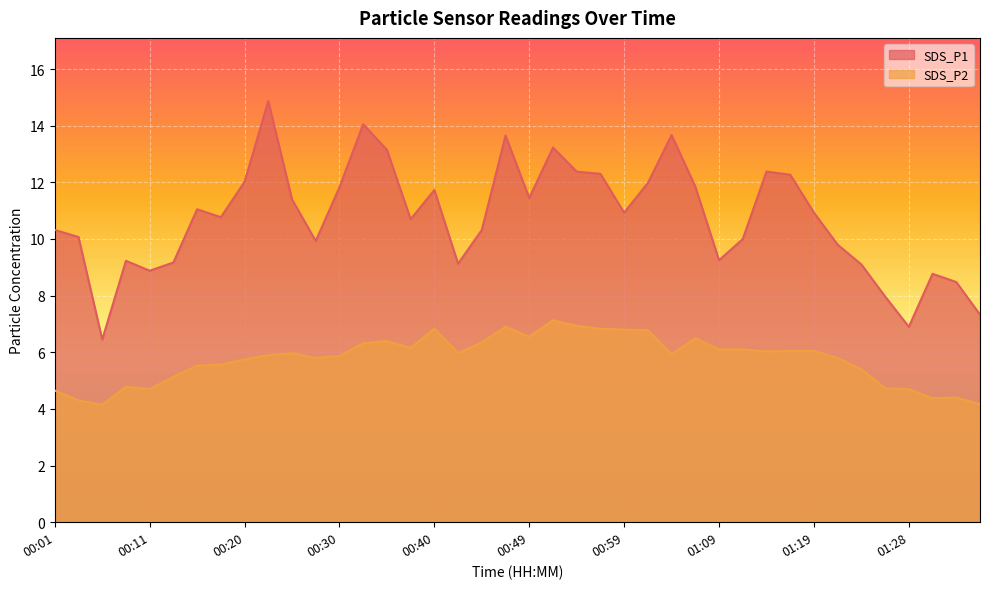

Which series has the largest range (max minus min)?

SDS_P1